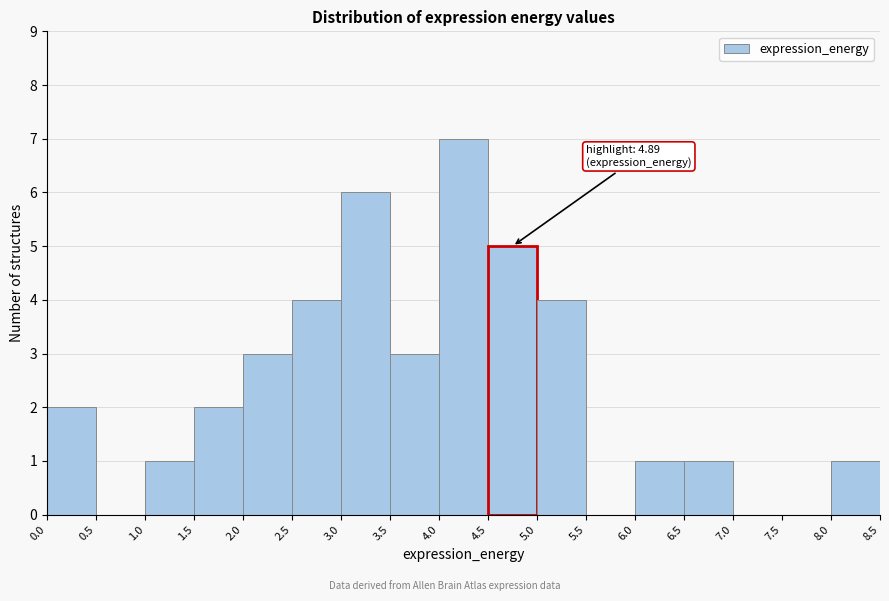

Which range on the x-axis has the tallest bar?

4.0 to 4.5